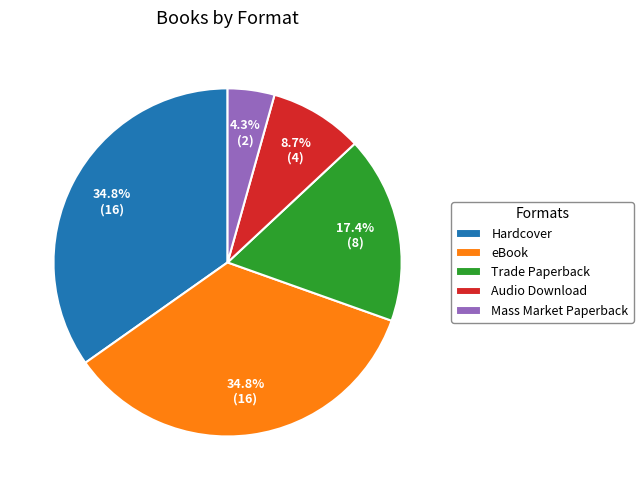

To the nearest percent, what is the difference between the largest and smallest slice percentages?

30%